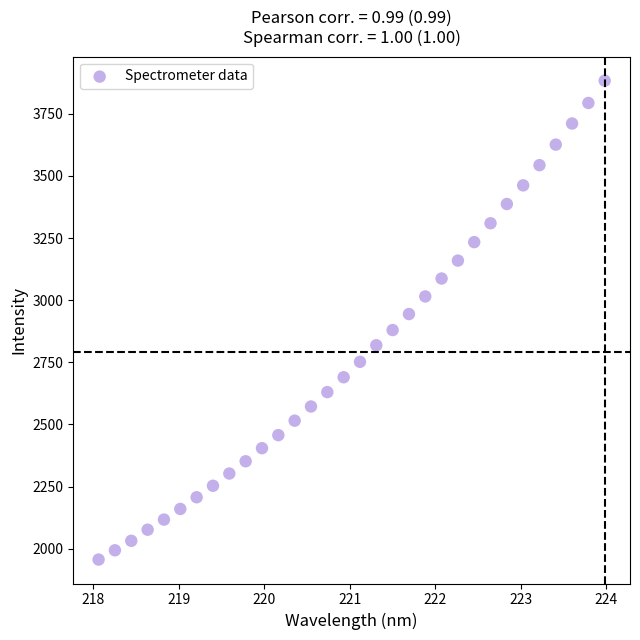

What is the range of X values (max minus min)?

5.9